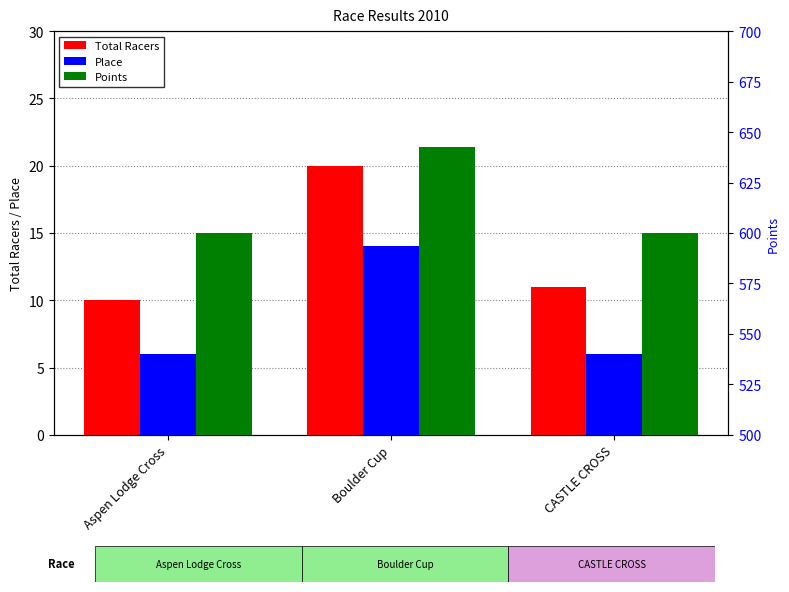

The value of Total Racers at Aspen Lodge Cross is 10.0. True or false?

True